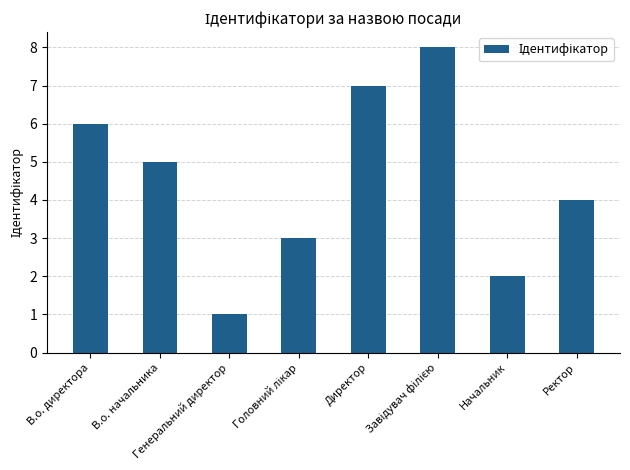

Reading left to right, list all the values displayed in this chart.

6	5	1	3	7	8	2	4